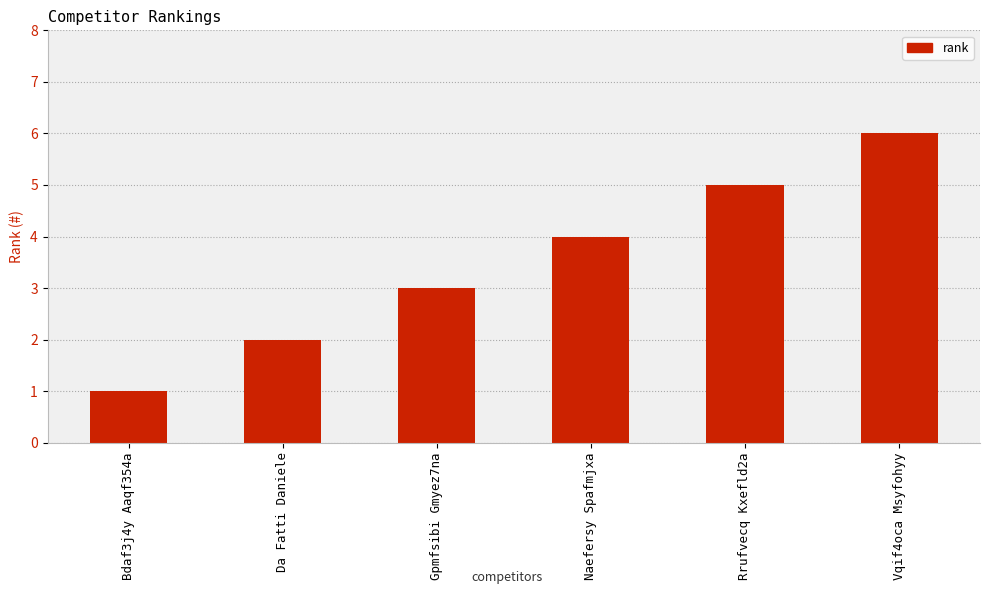

The value at Rrufvecq Kxefld2a is 2. True or false?

False